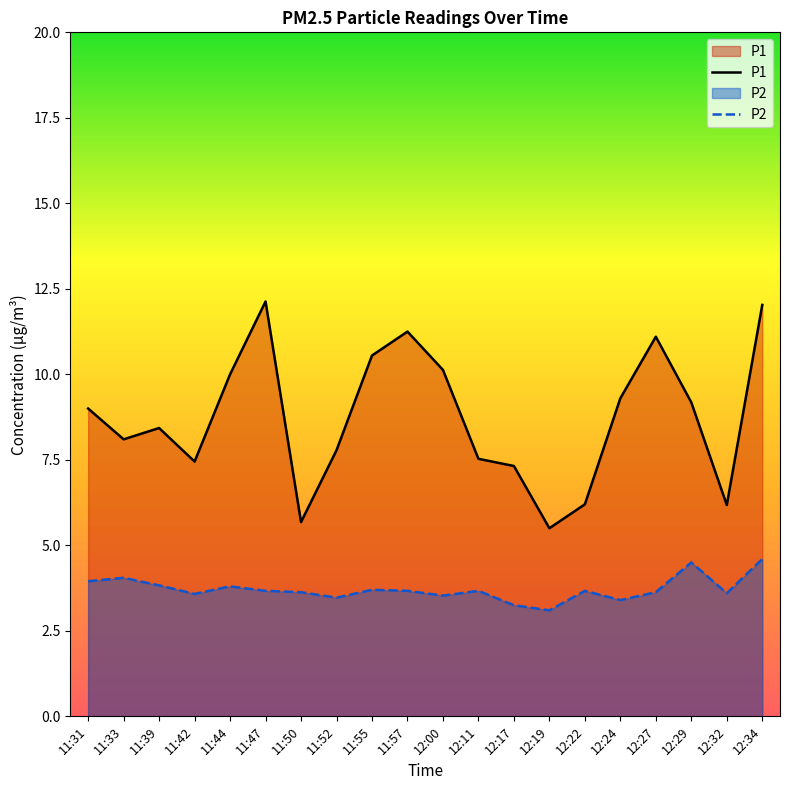

The P2 series shows 3.8 at 11:39. True or false?

True